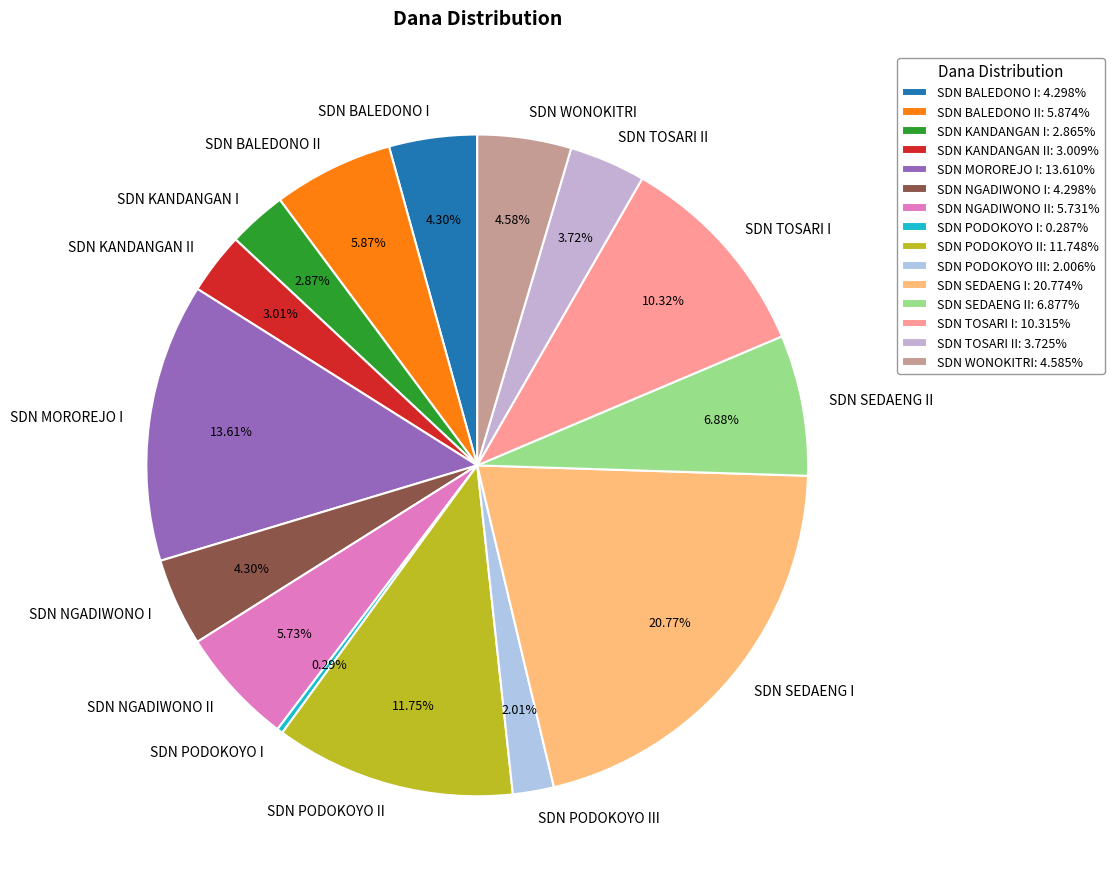

Is there any slice that represents more than half of the pie?

No